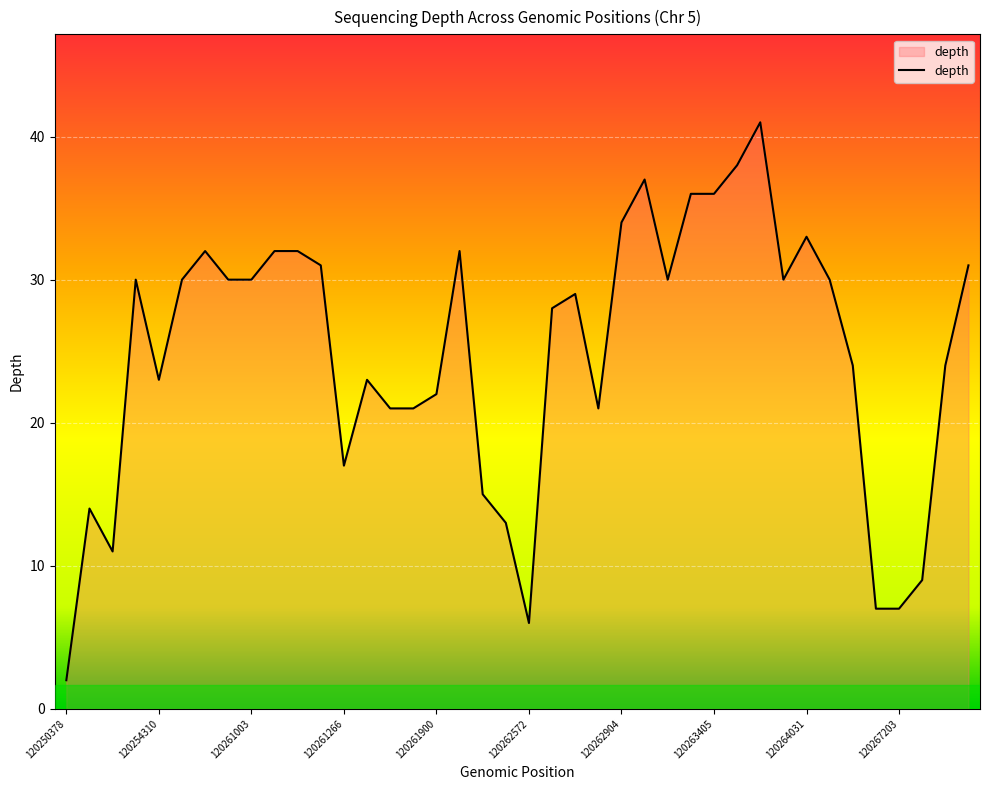

What is the difference between the maximum and minimum values?

39